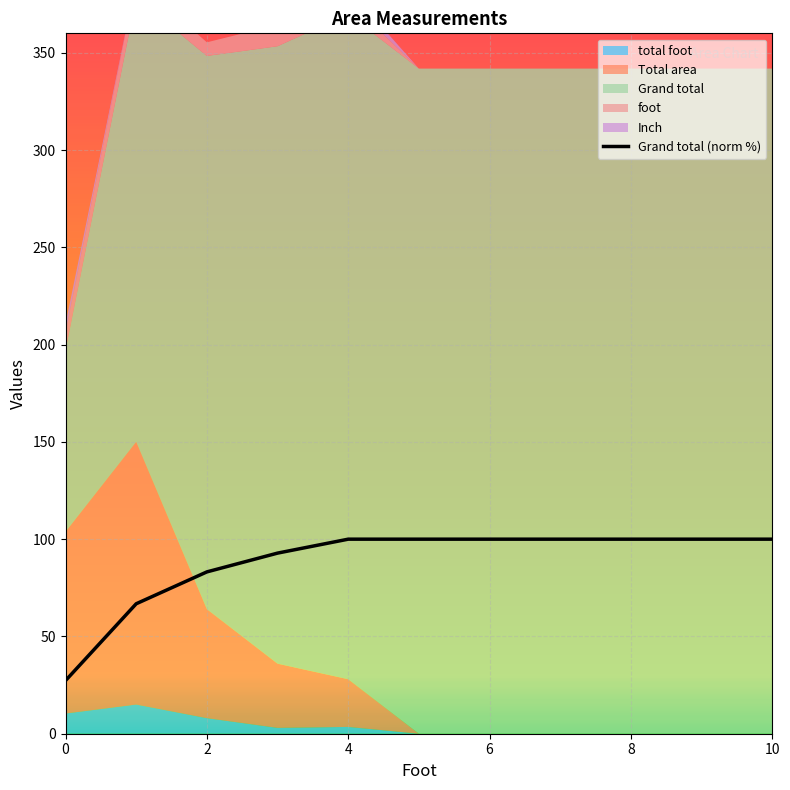

What is the highest value of the Grand total (norm %) series?

100.0